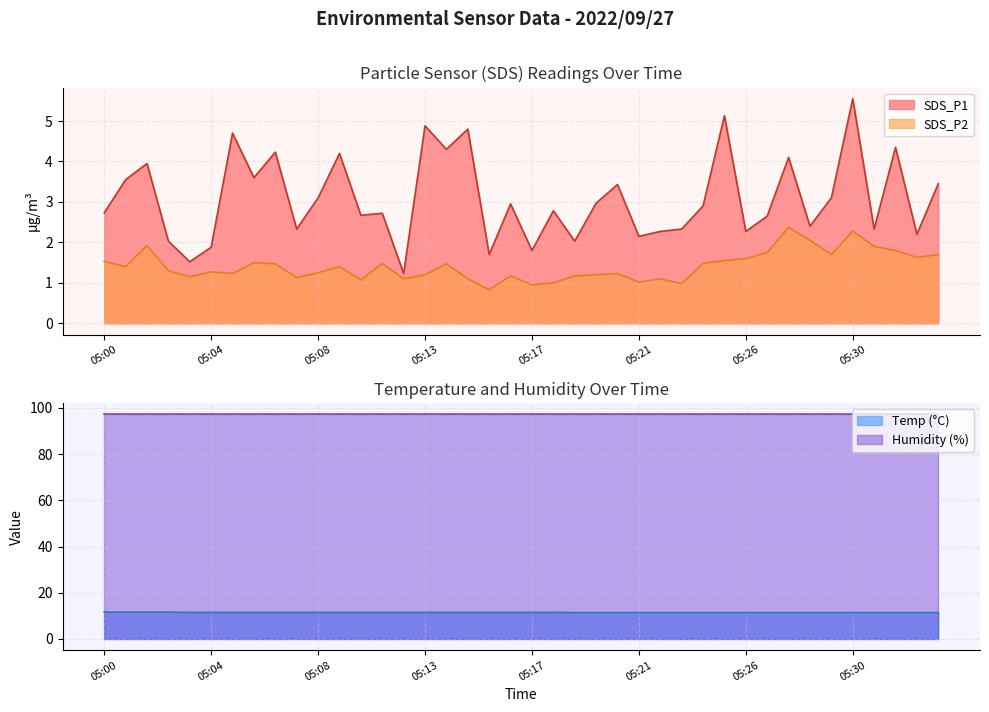

True or false: Temp and SDS_P2 cross at least once.

False